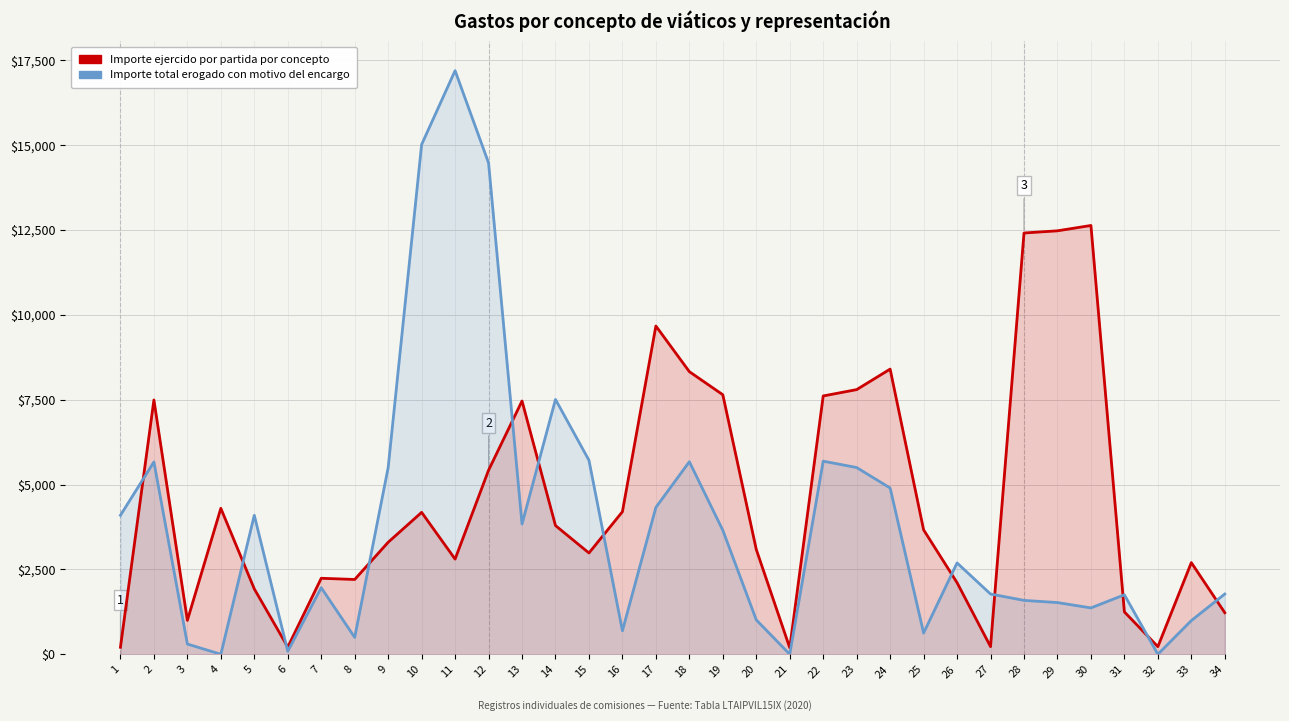

Where is Importe ejercido por partida por concepto nearest to the value 6412?

12